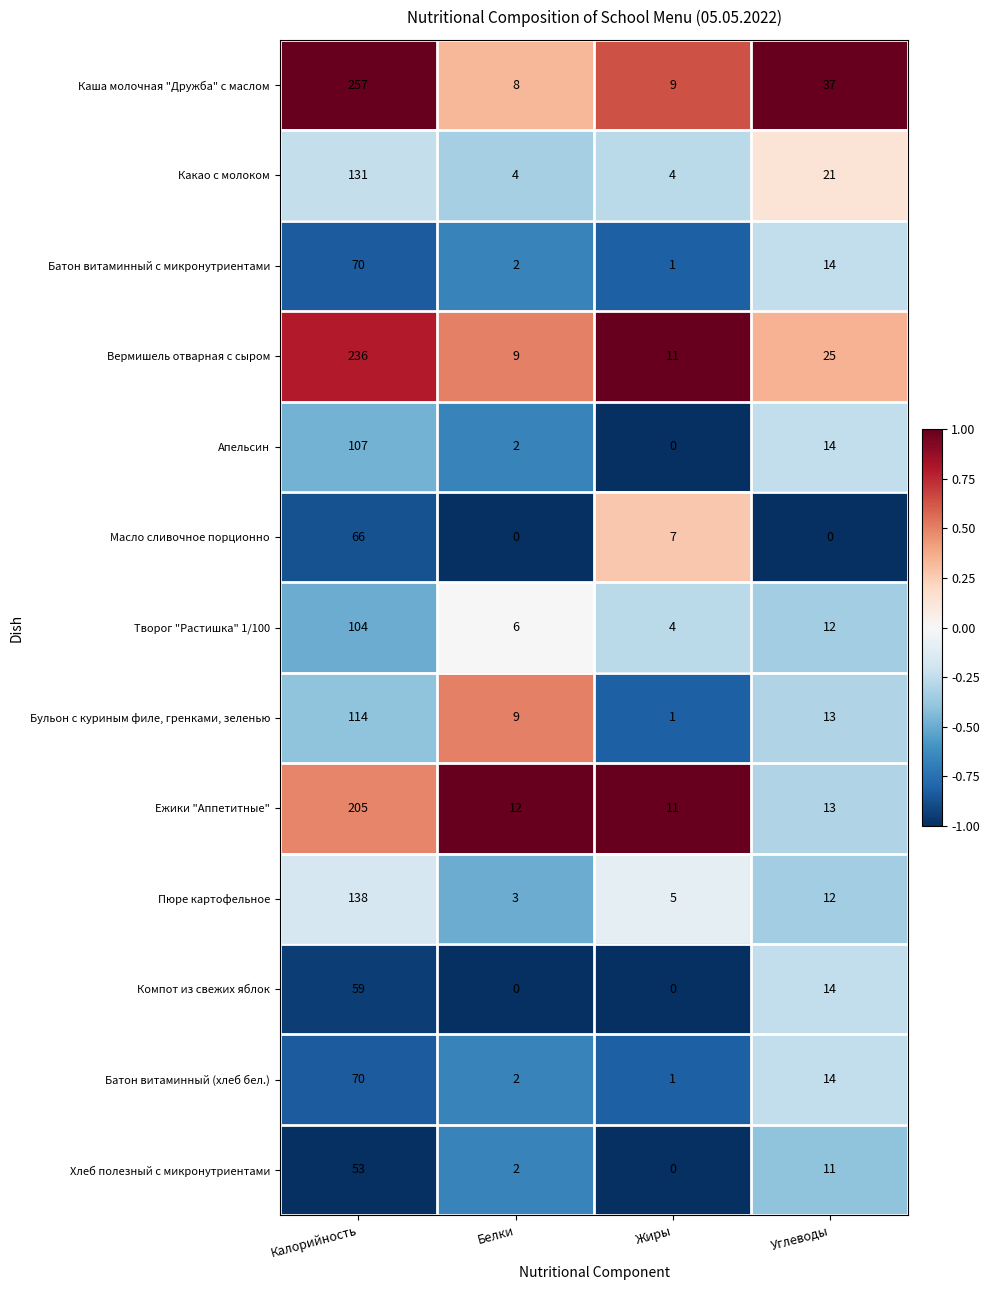

What is the total value across all series at Углеводы?

200